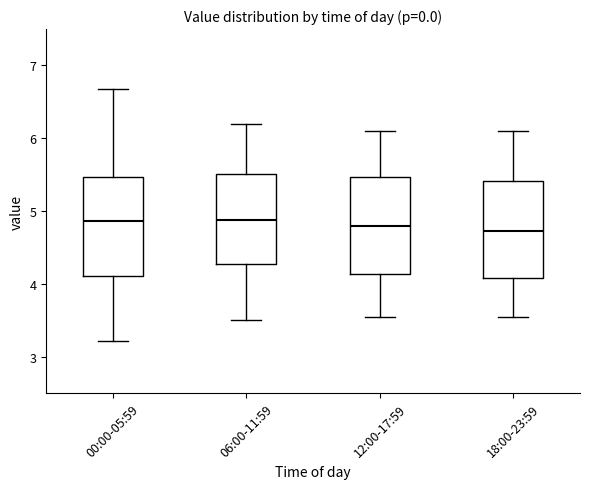

Reading left to right, transcribe this box plot: for each box, give where its median line is, the range the box spans, and where its two whiskers end, as read against the y-axis. The values are not printed on the chart, so give them approximately, as read against the axis.

00:00-05:59: median 4.9, box 4.1 to 5.5, whiskers 3.2 to 6.7
06:00-11:59: median 4.9, box 4.3 to 5.5, whiskers 3.5 to 6.2
12:00-17:59: median 4.8, box 4.1 to 5.5, whiskers 3.6 to 6.1
18:00-23:59: median 4.7, box 4.1 to 5.4, whiskers 3.6 to 6.1